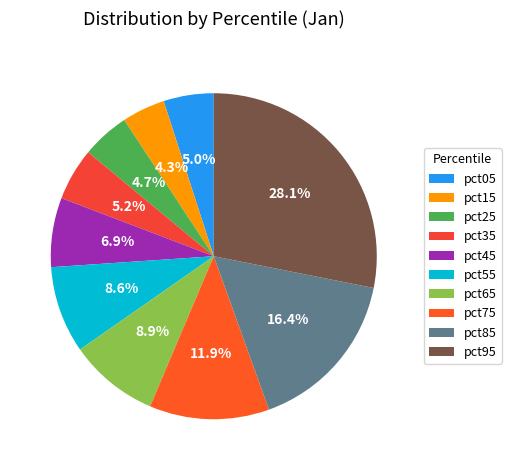

To the nearest percent, what portion does pct65 represent?

9%